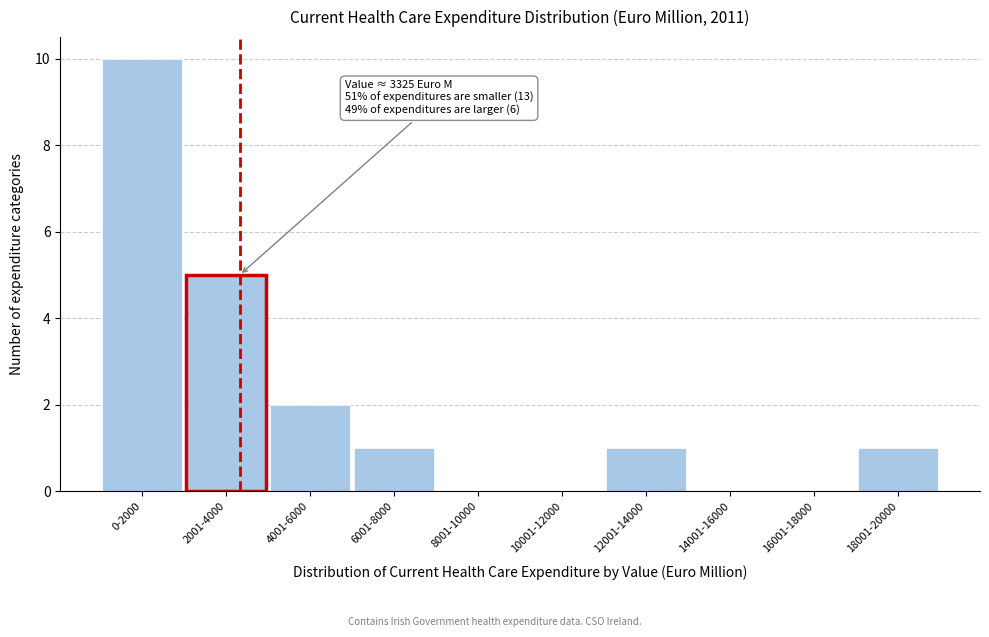

Reading right to left, list all the values displayed in this chart.

18001-20000=1	16001-18000=0	14001-16000=0	12001-14000=1	10001-12000=0	8001-10000=0	6001-8000=1	4001-6000=2	2001-4000=5	0-2000=10